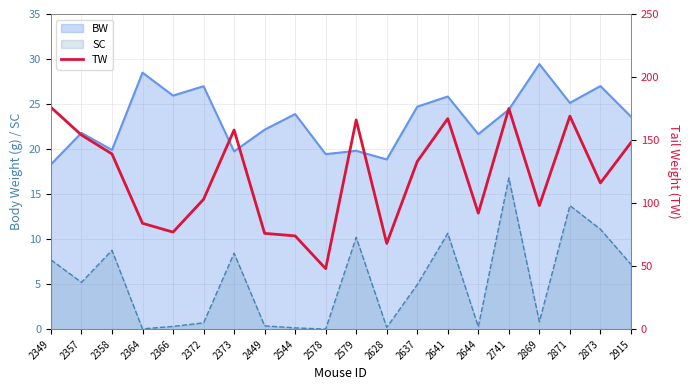

Rank the categories by value from highest to lowest.

2349, 2741, 2871, 2641, 2579, 2373, 2357, 2915, 2358, 2637, 2873, 2372, 2869, 2644, 2364, 2366, 2449, 2544, 2628, 2578